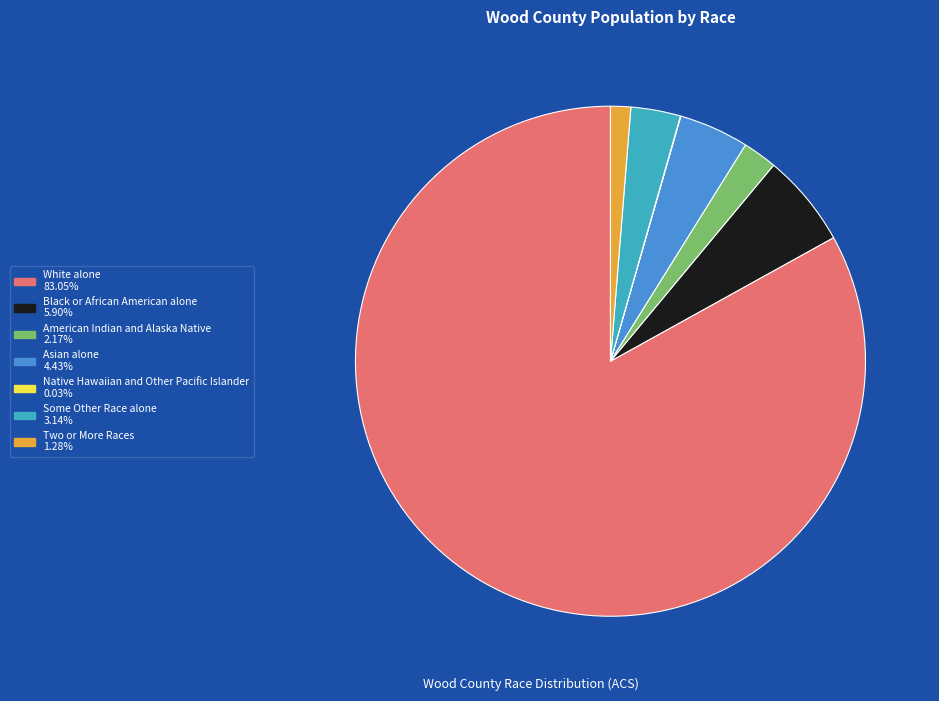

Is there any slice that represents more than half of the pie?

Yes